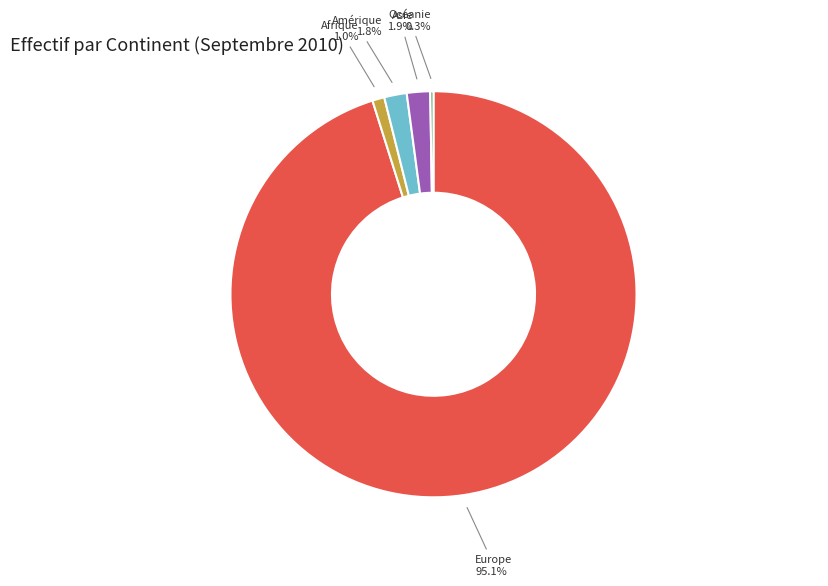

Is there a majority slice in this chart?

Yes